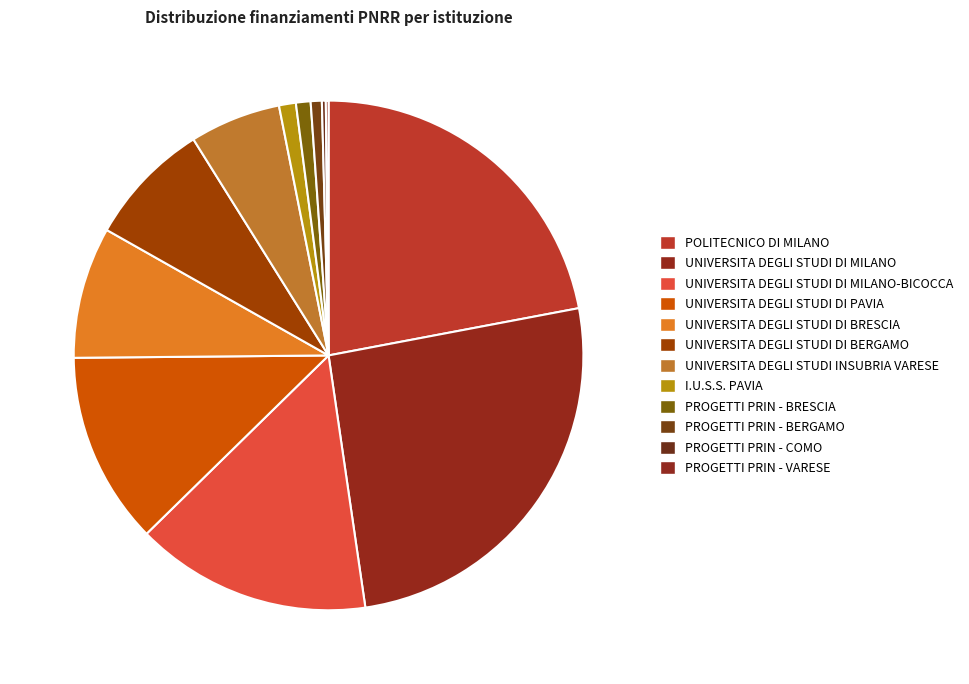

Is there a majority slice in this chart?

No